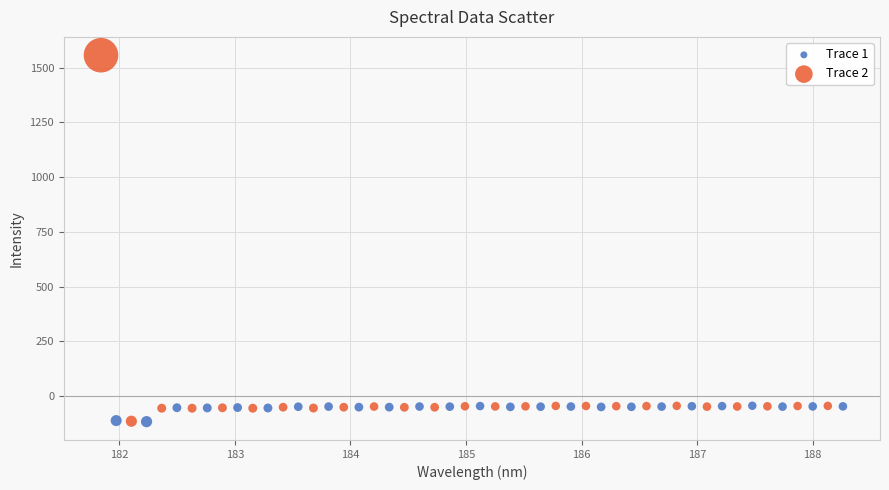

Which series reaches the maximum Y coordinate?

Trace 2